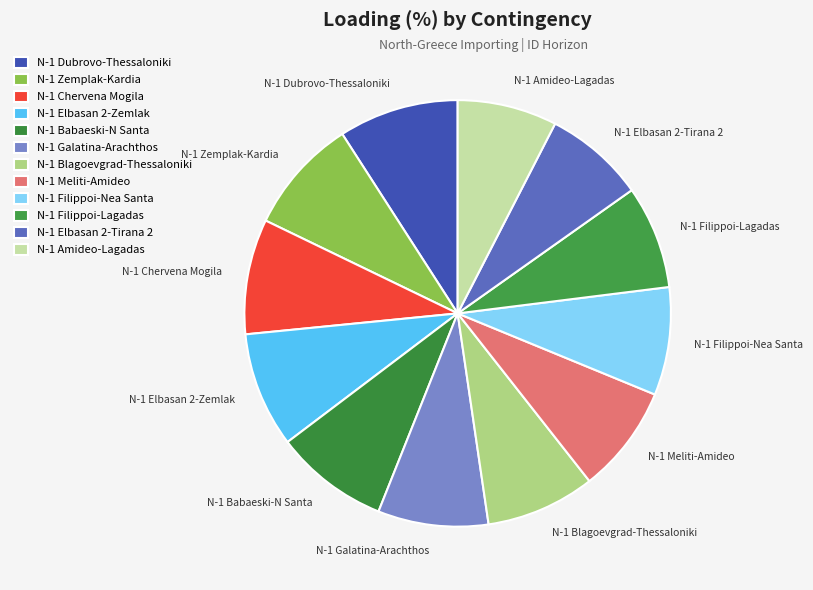

Count the number of slices in the pie.

12